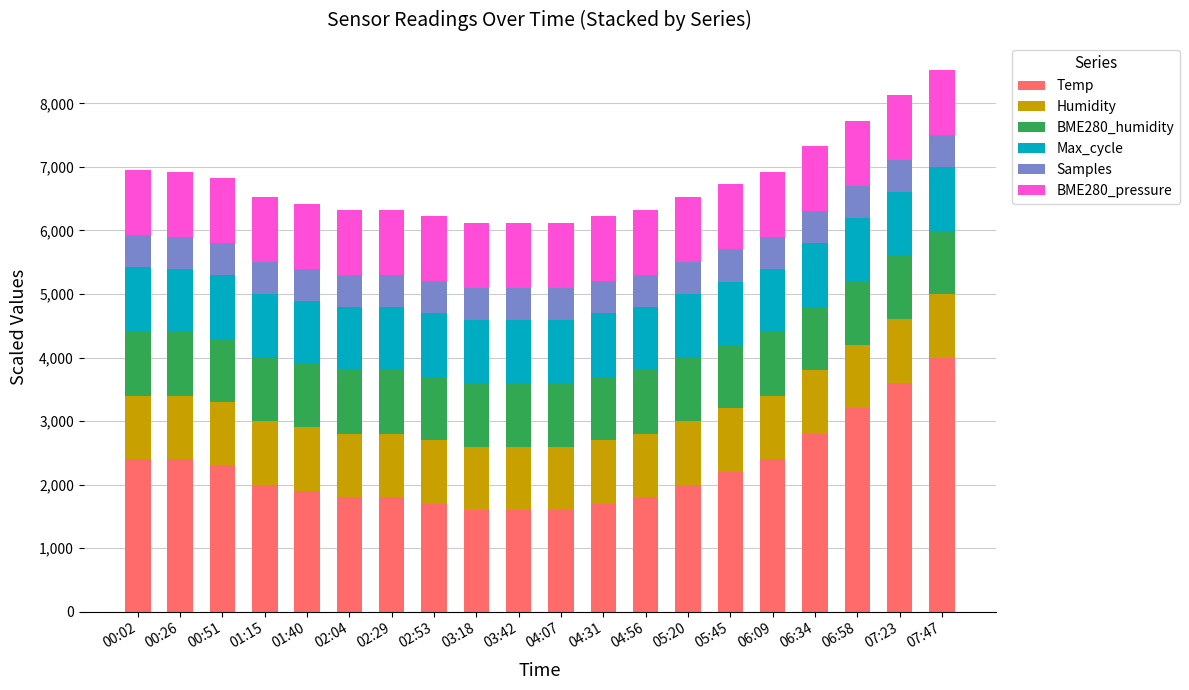

What is the total value across all series at 06:09?

6924.6